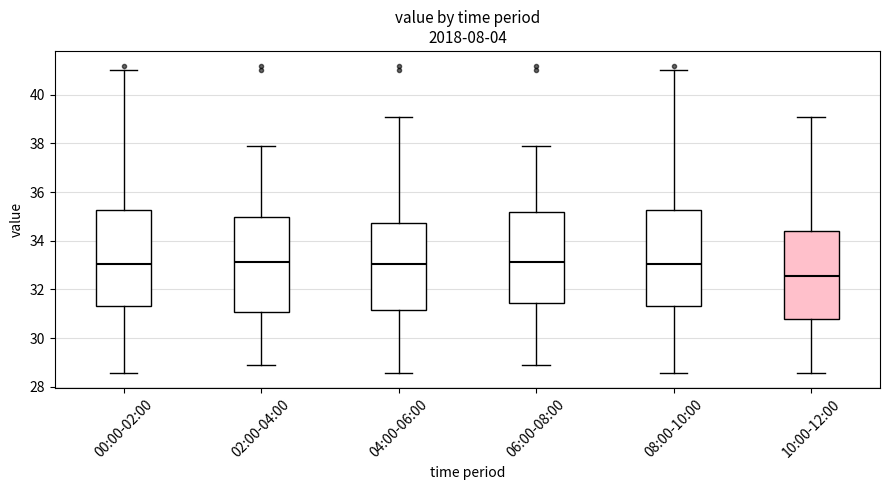

Reading left to right, read every box against the y-axis: the position of its median line, the range the box covers, and the ends of its whiskers. The values are not printed on the chart, so give them approximately, as read against the axis.

00:00-02:00: median 33.0, box 31.4 to 35.2, whiskers 28.6 to 41.0
02:00-04:00: median 33.2, box 31.0 to 35.0, whiskers 29.0 to 38.0
04:00-06:00: median 33.0, box 31.2 to 34.8, whiskers 28.6 to 39.2
06:00-08:00: median 33.2, box 31.4 to 35.2, whiskers 29.0 to 38.0
08:00-10:00: median 33.0, box 31.4 to 35.2, whiskers 28.6 to 41.0
10:00-12:00: median 32.6, box 30.8 to 34.4, whiskers 28.6 to 39.2